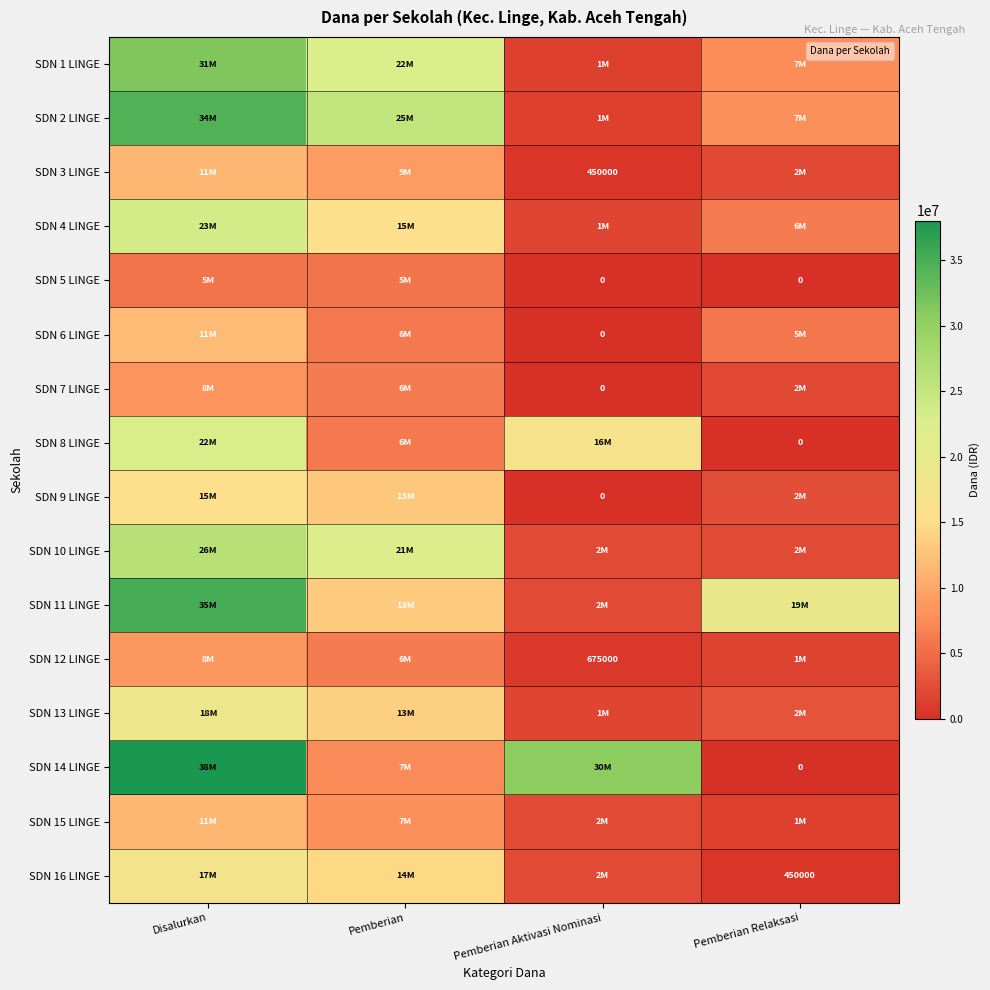

At which category is the sum across all series the highest?

Disalurkan